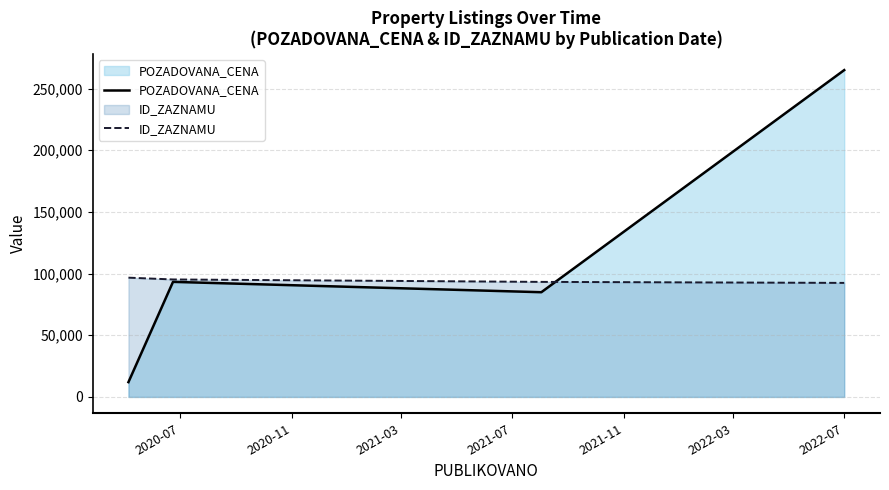

At how many categories does at least one series exceed 124537?

1